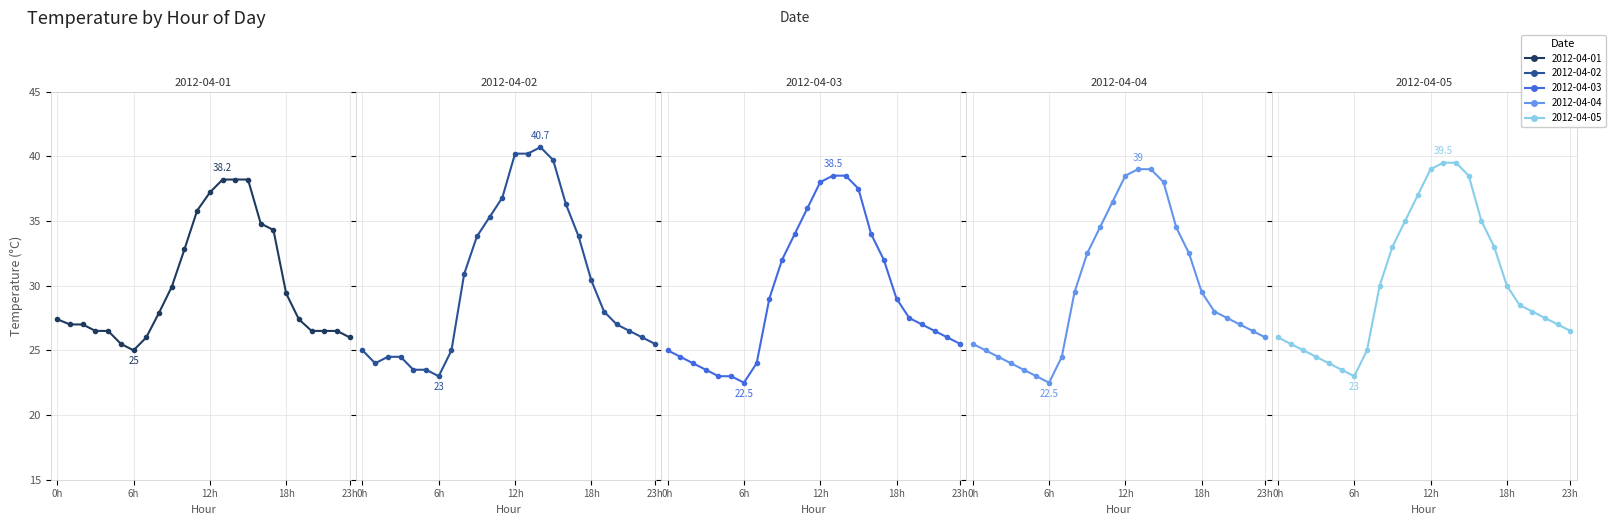

Where is 2012-04-03 nearest to the value 30?

8